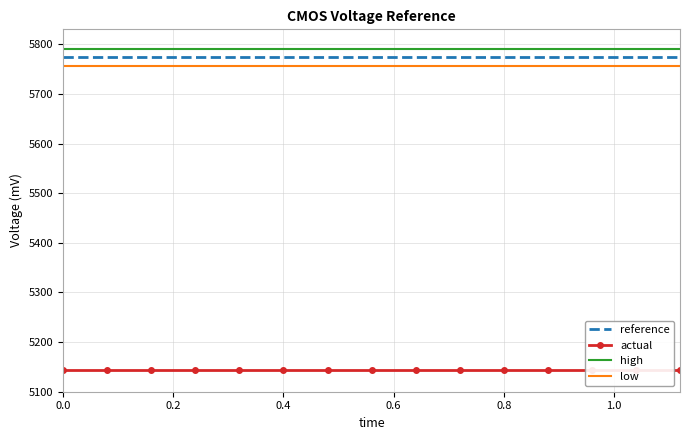

List the labels in order of reference value, smallest first.

0.0, 0.2, 0.4, 0.6, 0.8, 1.0, 1.2, 7, 8, 9, 10, 11, 12, 13, 14